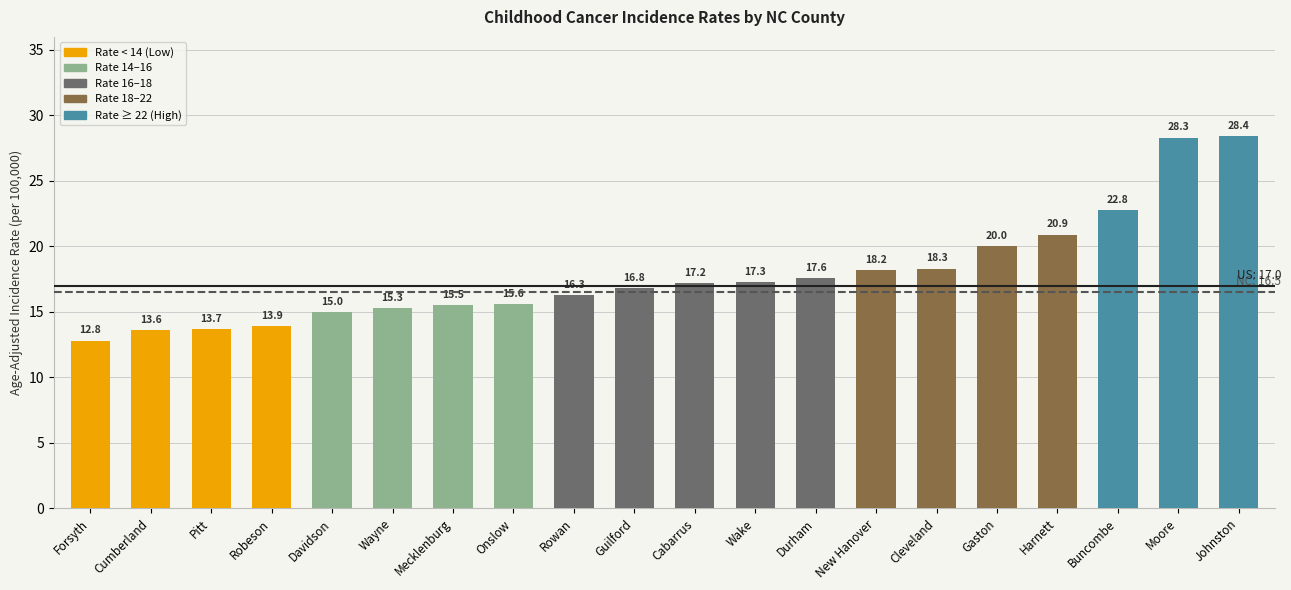

Between New Hanover and Wayne, which is larger?

New Hanover